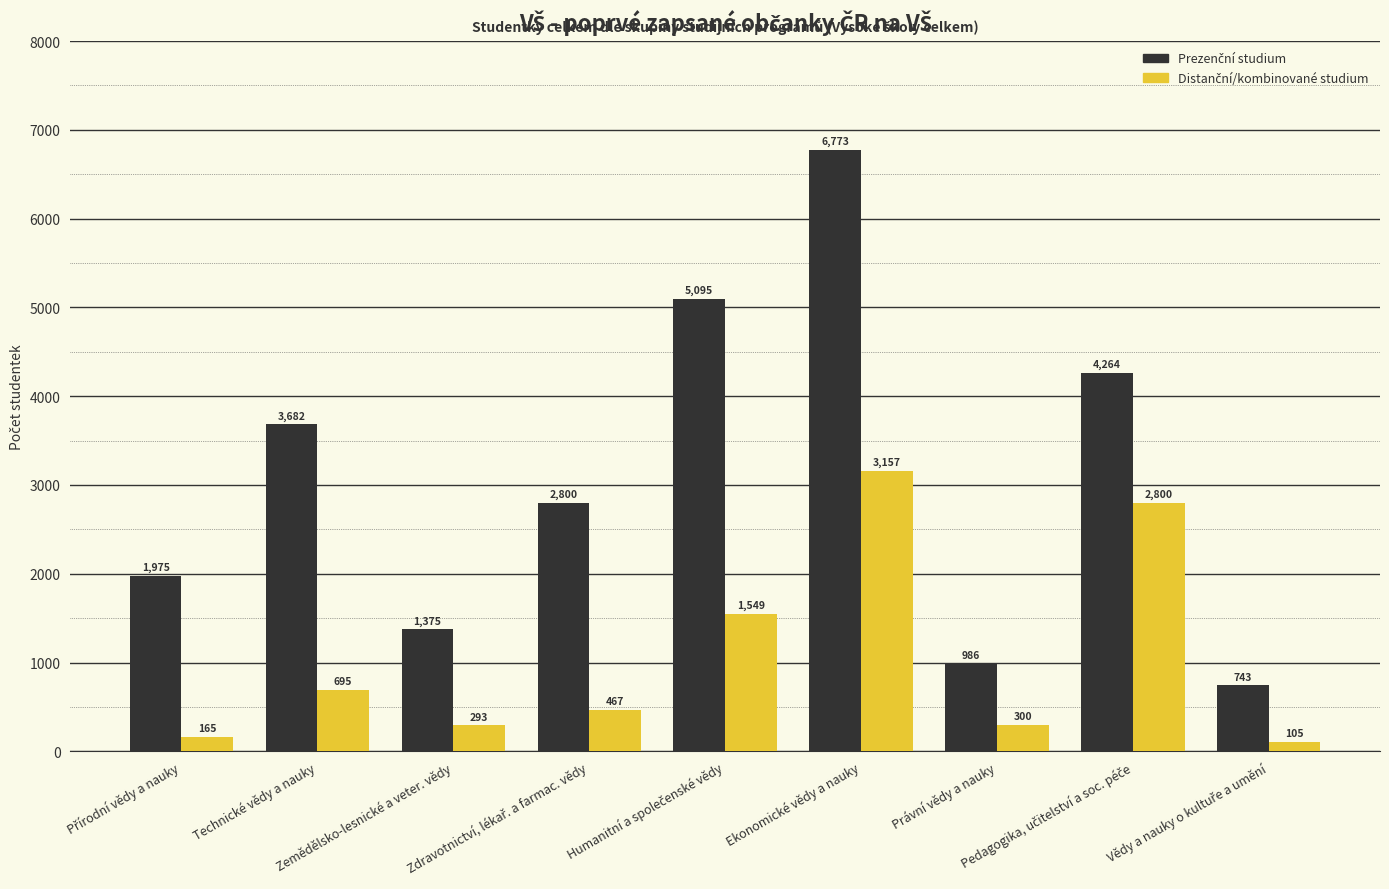

What is the maximum value shown in the chart?

6773